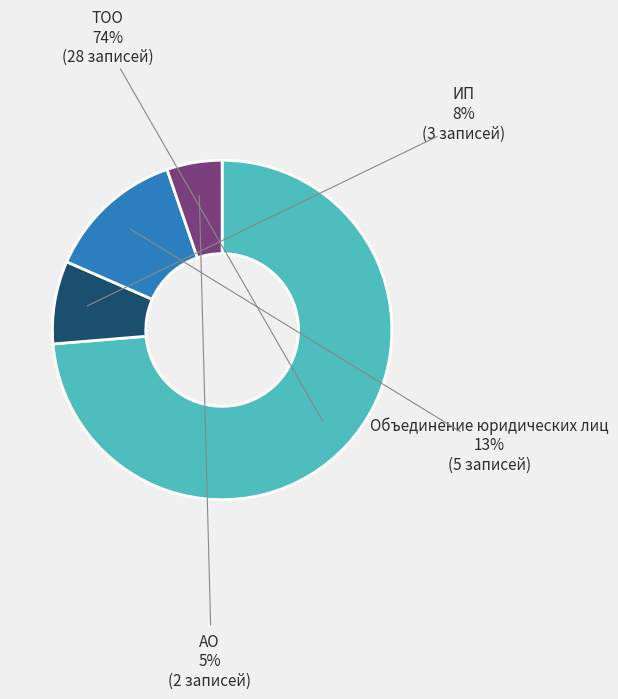

How many segments does this pie chart have?

4